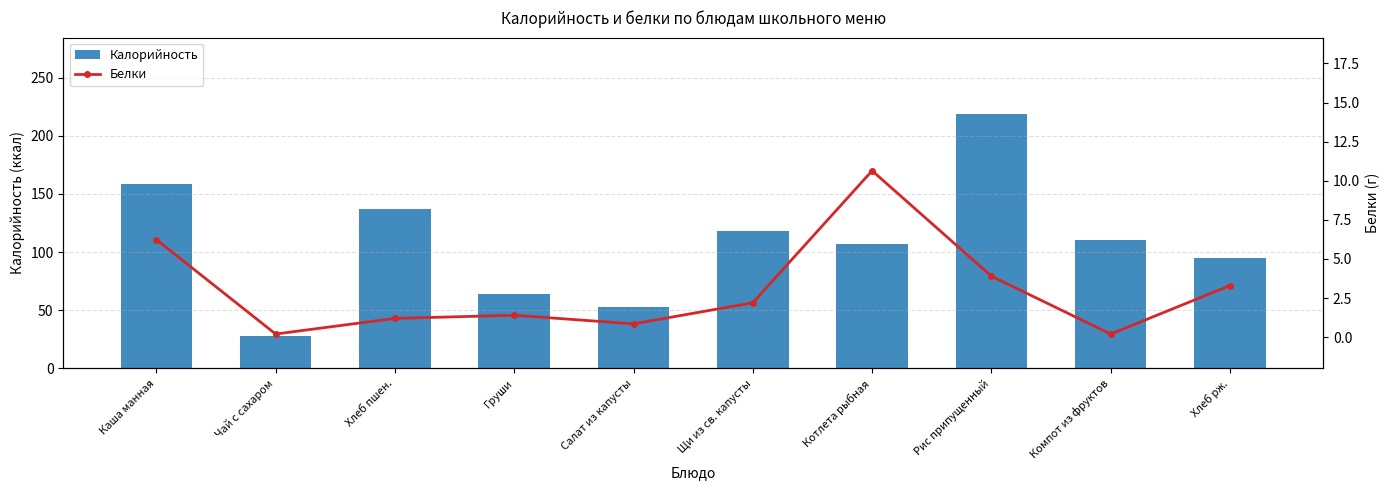

Are the bars horizontal?

No